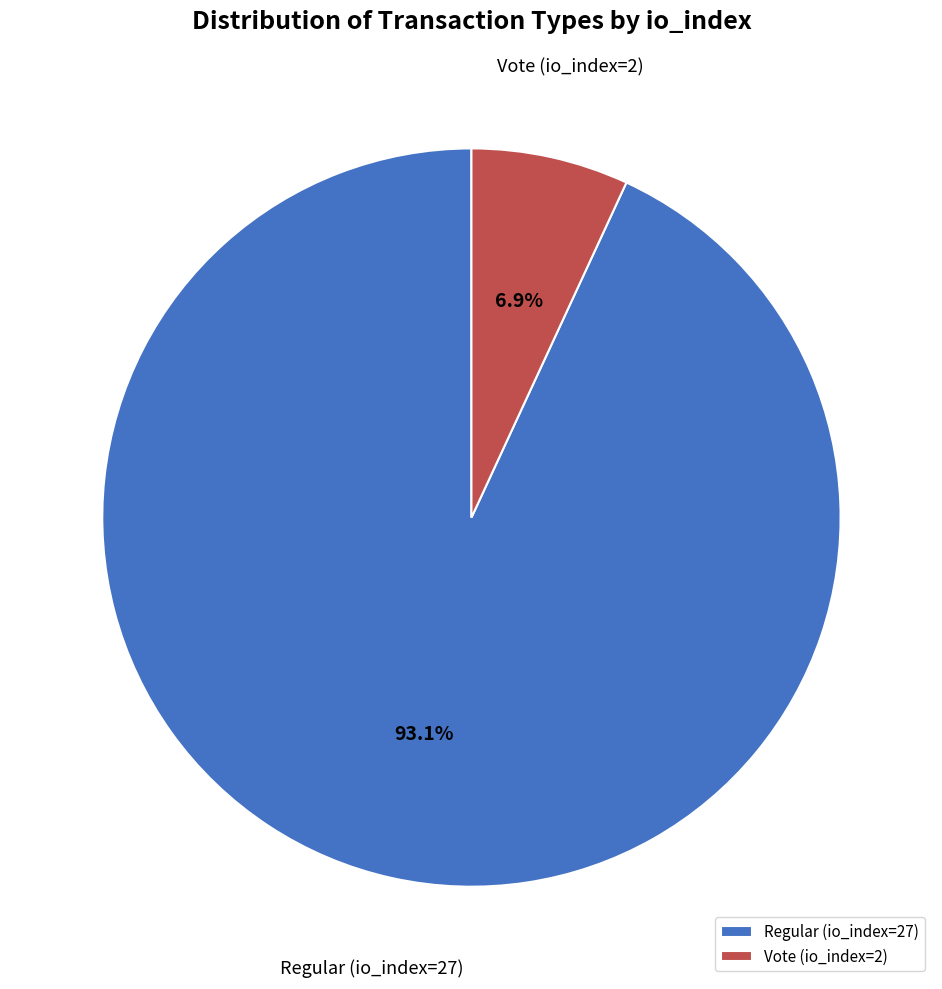

To the nearest percent, what is the difference between the Vote (io_index=2) and Regular (io_index=27) slice percentages?

86%